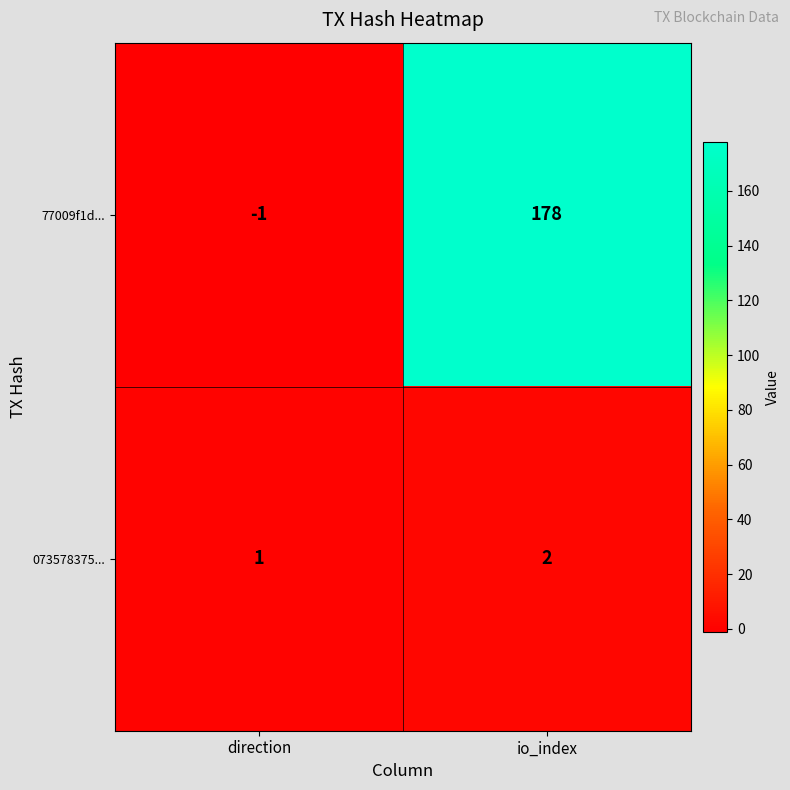

Reading left to right, transcribe all the data shown in this chart.

77009f1d...: direction=-1	io_index=178
073578375...: direction=1	io_index=2